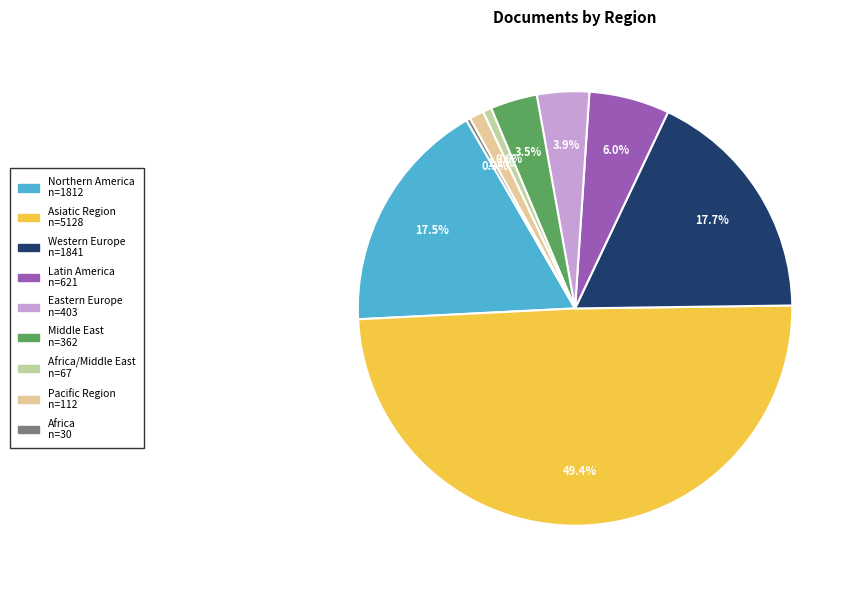

How many slices are in this pie chart?

9